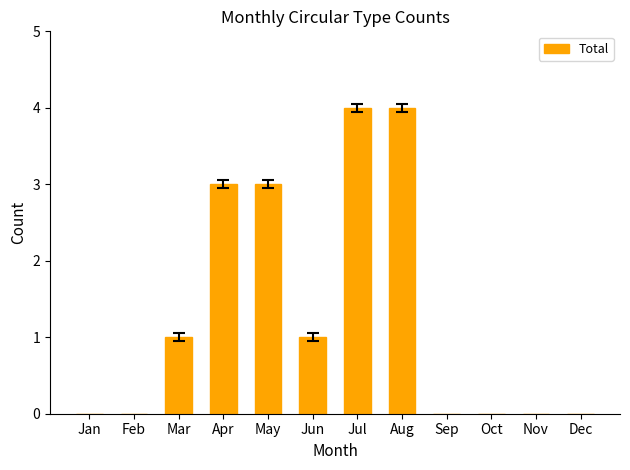

What is the average value?

1